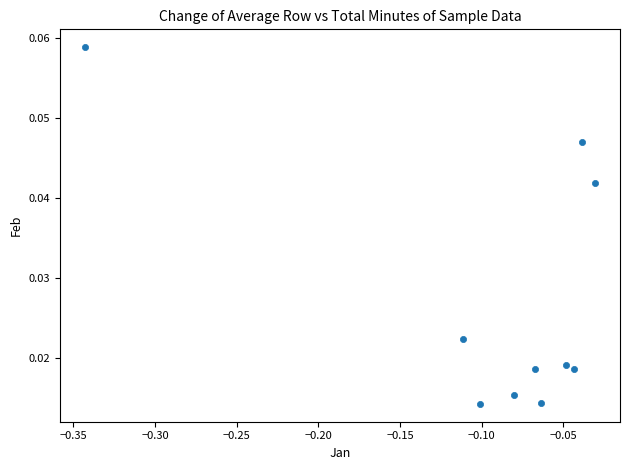

What is the range of X values (max minus min)?

0.3